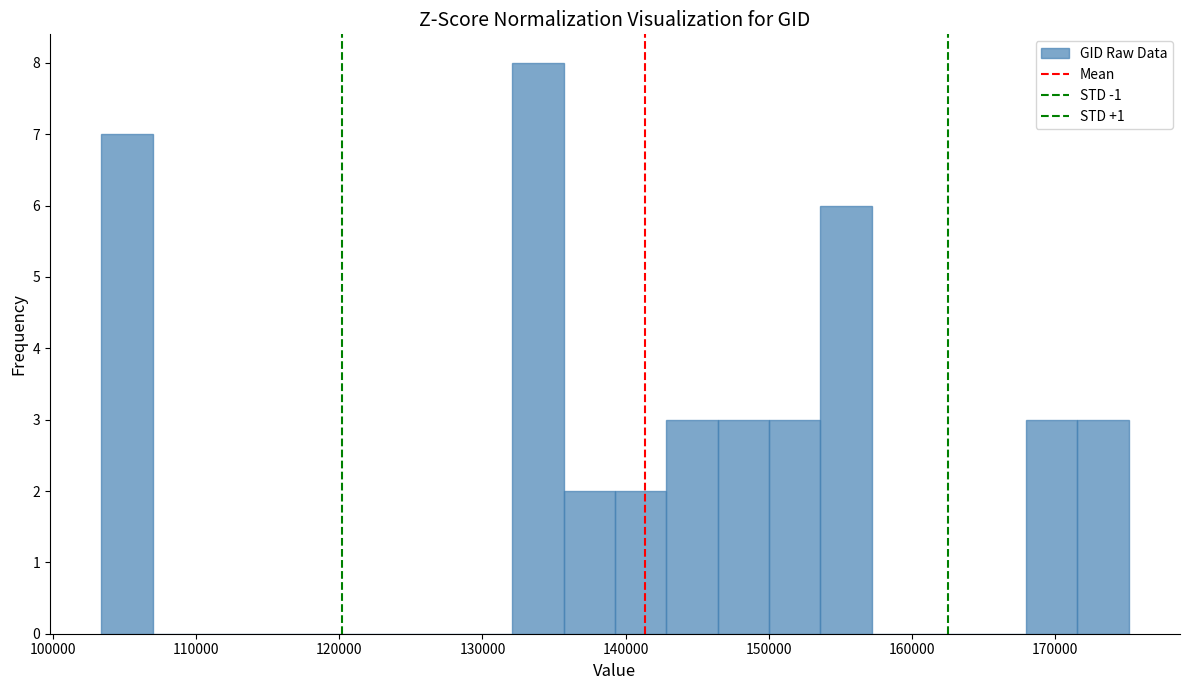

Read against the x-axis, roughly where is the centre of the tallest bar?

134000